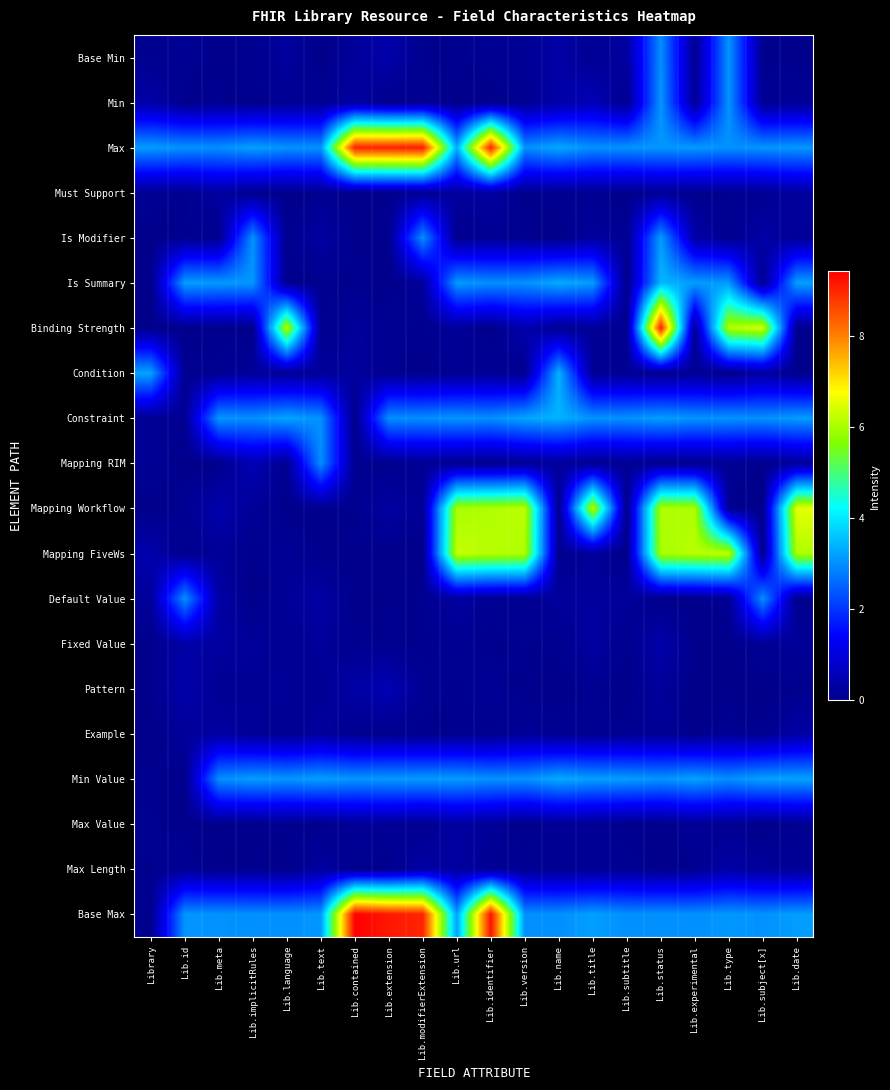

Reading right to left, what are all the values shown in this chart?

Base Min: Lib.date=0.0	Lib.subject[x]=0.1	Lib.type=3.1	Lib.experimental=0.1	Lib.status=3.0	Lib.subtitle=0.3	Lib.title=0.1	Lib.name=0.3	Lib.version=0.1	Lib.identifier=0.1	Lib.url=0.1	Lib.modifierExtension=0.1	Lib.extension=0.4	Lib.contained=0.2	Lib.text=0.0	Lib.language=0.2	Lib.implicitRules=0.1	Lib.meta=0.0	Lib.id=0.1	Library=0.1
Min: Lib.date=0.1	Lib.subject[x]=0.1	Lib.type=3.1	Lib.experimental=0.2	Lib.status=3.1	Lib.subtitle=0.0	Lib.title=0.6	Lib.name=0.4	Lib.version=0.1	Lib.identifier=0.0	Lib.url=0.0	Lib.modifierExtension=0.1	Lib.extension=0.0	Lib.contained=0.3	Lib.text=0.1	Lib.language=0.1	Lib.implicitRules=0.0	Lib.meta=0.1	Lib.id=0.0	Library=0.4
Max: Lib.date=3.1	Lib.subject[x]=3.1	Lib.type=3.0	Lib.experimental=3.1	Lib.status=3.1	Lib.subtitle=3.1	Lib.title=3.0	Lib.name=3.3	Lib.version=3.0	Lib.identifier=9.0	Lib.url=3.3	Lib.modifierExtension=9.1	Lib.extension=9.1	Lib.contained=9.0	Lib.text=3.0	Lib.language=3.0	Lib.implicitRules=3.2	Lib.meta=3.0	Lib.id=3.0	Library=3.2
Must Support: Lib.date=0.3	Lib.subject[x]=0.1	Lib.type=0.1	Lib.experimental=0.0	Lib.status=0.1	Lib.subtitle=0.0	Lib.title=0.1	Lib.name=0.1	Lib.version=0.1	Lib.identifier=0.3	Lib.url=0.3	Lib.modifierExtension=0.1	Lib.extension=0.0	Lib.contained=0.0	Lib.text=0.1	Lib.language=0.0	Lib.implicitRules=0.1	Lib.meta=0.3	Lib.id=0.1	Library=0.1
Is Modifier: Lib.date=0.2	Lib.subject[x]=0.3	Lib.type=0.1	Lib.experimental=0.4	Lib.status=3.2	Lib.subtitle=0.1	Lib.title=0.3	Lib.name=0.0	Lib.version=0.0	Lib.identifier=0.1	Lib.url=0.0	Lib.modifierExtension=3.0	Lib.extension=0.0	Lib.contained=0.0	Lib.text=0.3	Lib.language=0.0	Lib.implicitRules=3.0	Lib.meta=0.0	Lib.id=0.1	Library=0.0
Is Summary: Lib.date=3.2	Lib.subject[x]=0.1	Lib.type=3.1	Lib.experimental=3.2	Lib.status=3.4	Lib.subtitle=0.0	Lib.title=3.2	Lib.name=3.3	Lib.version=3.0	Lib.identifier=3.0	Lib.url=3.1	Lib.modifierExtension=0.2	Lib.extension=0.0	Lib.contained=0.1	Lib.text=0.0	Lib.language=0.0	Lib.implicitRules=3.1	Lib.meta=3.1	Lib.id=3.2	Library=0.0
Binding Strength: Lib.date=0.0	Lib.subject[x]=6.4	Lib.type=6.1	Lib.experimental=0.1	Lib.status=9.1	Lib.subtitle=0.1	Lib.title=0.1	Lib.name=0.1	Lib.version=0.4	Lib.identifier=0.0	Lib.url=0.2	Lib.modifierExtension=0.0	Lib.extension=0.1	Lib.contained=0.2	Lib.text=0.1	Lib.language=6.2	Lib.implicitRules=0.0	Lib.meta=0.0	Lib.id=0.0	Library=0.0
Condition: Lib.date=0.0	Lib.subject[x]=0.3	Lib.type=0.0	Lib.experimental=0.1	Lib.status=0.0	Lib.subtitle=0.1	Lib.title=0.1	Lib.name=3.4	Lib.version=0.1	Lib.identifier=0.1	Lib.url=0.1	Lib.modifierExtension=0.0	Lib.extension=0.1	Lib.contained=0.2	Lib.text=0.2	Lib.language=0.1	Lib.implicitRules=0.2	Lib.meta=0.1	Lib.id=0.1	Library=3.2
Constraint: Lib.date=3.2	Lib.subject[x]=3.0	Lib.type=3.1	Lib.experimental=3.1	Lib.status=3.2	Lib.subtitle=3.0	Lib.title=3.1	Lib.name=3.4	Lib.version=3.3	Lib.identifier=3.0	Lib.url=3.1	Lib.modifierExtension=3.0	Lib.extension=3.0	Lib.contained=0.0	Lib.text=3.0	Lib.language=3.3	Lib.implicitRules=3.0	Lib.meta=3.1	Lib.id=0.1	Library=0.1
Mapping RIM: Lib.date=0.2	Lib.subject[x]=0.0	Lib.type=0.1	Lib.experimental=0.0	Lib.status=0.0	Lib.subtitle=0.1	Lib.title=0.0	Lib.name=0.2	Lib.version=0.1	Lib.identifier=0.0	Lib.url=0.0	Lib.modifierExtension=0.1	Lib.extension=0.0	Lib.contained=0.1	Lib.text=3.0	Lib.language=0.1	Lib.implicitRules=0.5	Lib.meta=0.0	Lib.id=0.0	Library=0.1
Mapping Workflow: Lib.date=6.6	Lib.subject[x]=0.0	Lib.type=0.1	Lib.experimental=6.1	Lib.status=6.1	Lib.subtitle=0.0	Lib.title=6.2	Lib.name=0.0	Lib.version=6.2	Lib.identifier=6.1	Lib.url=6.0	Lib.modifierExtension=0.1	Lib.extension=0.3	Lib.contained=0.1	Lib.text=0.0	Lib.language=0.0	Lib.implicitRules=0.2	Lib.meta=0.4	Lib.id=0.1	Library=0.0
Mapping FiveWs: Lib.date=6.1	Lib.subject[x]=0.0	Lib.type=6.2	Lib.experimental=6.2	Lib.status=6.0	Lib.subtitle=0.0	Lib.title=0.2	Lib.name=0.1	Lib.version=6.1	Lib.identifier=6.1	Lib.url=6.3	Lib.modifierExtension=0.0	Lib.extension=0.0	Lib.contained=0.0	Lib.text=0.0	Lib.language=0.1	Lib.implicitRules=0.0	Lib.meta=0.2	Lib.id=0.0	Library=0.4
Default Value: Lib.date=0.1	Lib.subject[x]=3.0	Lib.type=0.1	Lib.experimental=0.0	Lib.status=0.0	Lib.subtitle=0.2	Lib.title=0.2	Lib.name=0.2	Lib.version=0.1	Lib.identifier=0.1	Lib.url=0.3	Lib.modifierExtension=0.1	Lib.extension=0.0	Lib.contained=0.0	Lib.text=0.3	Lib.language=0.2	Lib.implicitRules=0.0	Lib.meta=0.3	Lib.id=3.0	Library=0.2
Fixed Value: Lib.date=0.2	Lib.subject[x]=0.1	Lib.type=0.0	Lib.experimental=0.0	Lib.status=0.4	Lib.subtitle=0.1	Lib.title=0.3	Lib.name=0.0	Lib.version=0.1	Lib.identifier=0.0	Lib.url=0.1	Lib.modifierExtension=0.0	Lib.extension=0.1	Lib.contained=0.0	Lib.text=0.2	Lib.language=0.1	Lib.implicitRules=0.2	Lib.meta=0.3	Lib.id=0.4	Library=0.0
Pattern: Lib.date=0.1	Lib.subject[x]=0.0	Lib.type=0.0	Lib.experimental=0.0	Lib.status=0.2	Lib.subtitle=0.0	Lib.title=0.1	Lib.name=0.0	Lib.version=0.0	Lib.identifier=0.1	Lib.url=0.0	Lib.modifierExtension=0.1	Lib.extension=0.5	Lib.contained=0.3	Lib.text=0.1	Lib.language=0.2	Lib.implicitRules=0.1	Lib.meta=0.1	Lib.id=0.4	Library=0.0
Example: Lib.date=0.3	Lib.subject[x]=0.0	Lib.type=0.1	Lib.experimental=0.0	Lib.status=0.1	Lib.subtitle=0.1	Lib.title=0.1	Lib.name=0.1	Lib.version=0.2	Lib.identifier=0.0	Lib.url=0.1	Lib.modifierExtension=0.0	Lib.extension=0.0	Lib.contained=0.0	Lib.text=0.2	Lib.language=0.1	Lib.implicitRules=0.2	Lib.meta=0.3	Lib.id=0.2	Library=0.0
Min Value: Lib.date=3.2	Lib.subject[x]=3.2	Lib.type=3.0	Lib.experimental=3.2	Lib.status=3.1	Lib.subtitle=3.2	Lib.title=3.2	Lib.name=3.3	Lib.version=3.0	Lib.identifier=3.0	Lib.url=3.2	Lib.modifierExtension=3.1	Lib.extension=3.1	Lib.contained=3.1	Lib.text=3.2	Lib.language=3.1	Lib.implicitRules=3.2	Lib.meta=3.0	Lib.id=0.0	Library=0.0
Max Value: Lib.date=0.1	Lib.subject[x]=0.0	Lib.type=0.1	Lib.experimental=0.1	Lib.status=0.0	Lib.subtitle=0.0	Lib.title=0.1	Lib.name=0.1	Lib.version=0.0	Lib.identifier=0.2	Lib.url=0.3	Lib.modifierExtension=0.1	Lib.extension=0.2	Lib.contained=0.1	Lib.text=0.0	Lib.language=0.1	Lib.implicitRules=0.0	Lib.meta=0.0	Lib.id=0.0	Library=0.1
Max Length: Lib.date=0.2	Lib.subject[x]=0.2	Lib.type=0.3	Lib.experimental=0.1	Lib.status=0.0	Lib.subtitle=0.1	Lib.title=0.1	Lib.name=0.1	Lib.version=0.1	Lib.identifier=0.1	Lib.url=0.3	Lib.modifierExtension=0.3	Lib.extension=0.0	Lib.contained=0.1	Lib.text=0.3	Lib.language=0.0	Lib.implicitRules=0.1	Lib.meta=0.0	Lib.id=0.1	Library=0.1
Base Max: Lib.date=3.2	Lib.subject[x]=3.0	Lib.type=3.1	Lib.experimental=3.0	Lib.status=3.0	Lib.subtitle=3.0	Lib.title=3.2	Lib.name=3.0	Lib.version=3.0	Lib.identifier=9.2	Lib.url=3.2	Lib.modifierExtension=9.0	Lib.extension=9.2	Lib.contained=9.4	Lib.text=3.1	Lib.language=3.0	Lib.implicitRules=3.0	Lib.meta=3.0	Lib.id=3.1	Library=0.0